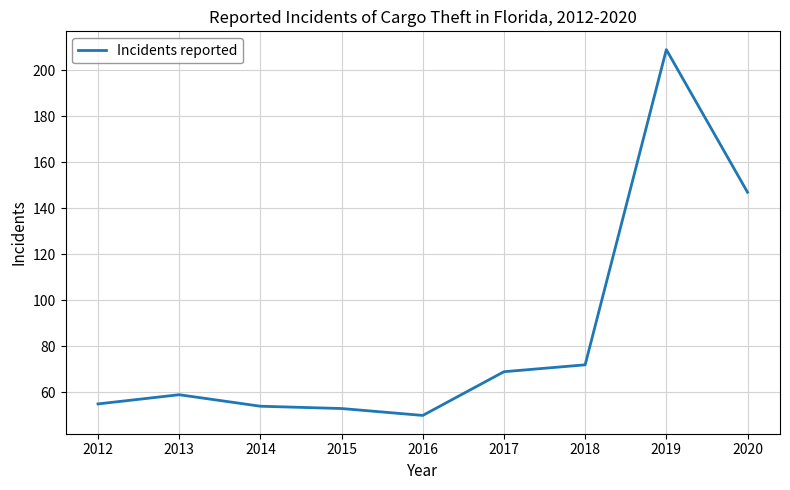

What is the minimum value shown in the chart?

50